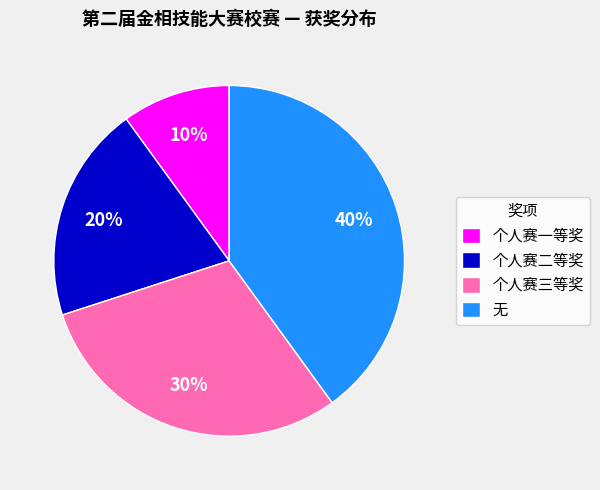

Does any single category account for the majority?

No